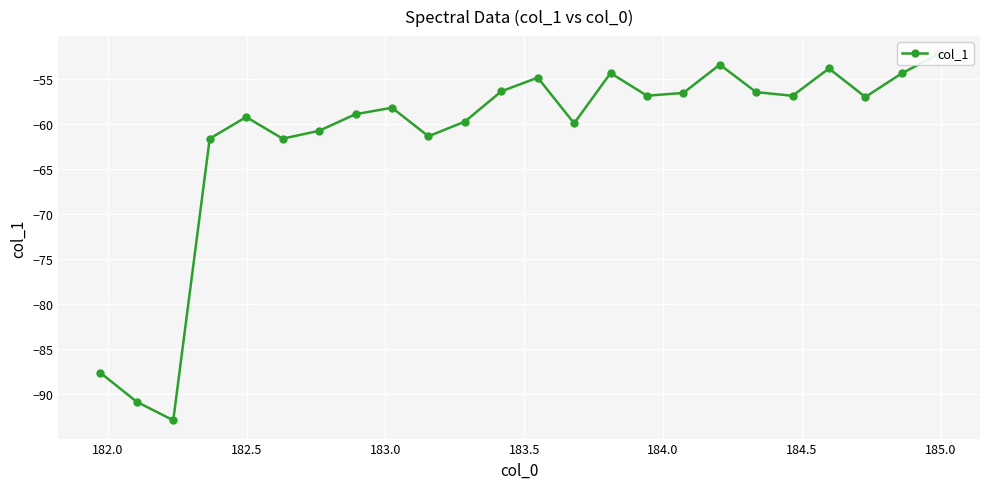

How many points are higher than both their immediate neighbors (excluding endpoints)?

6